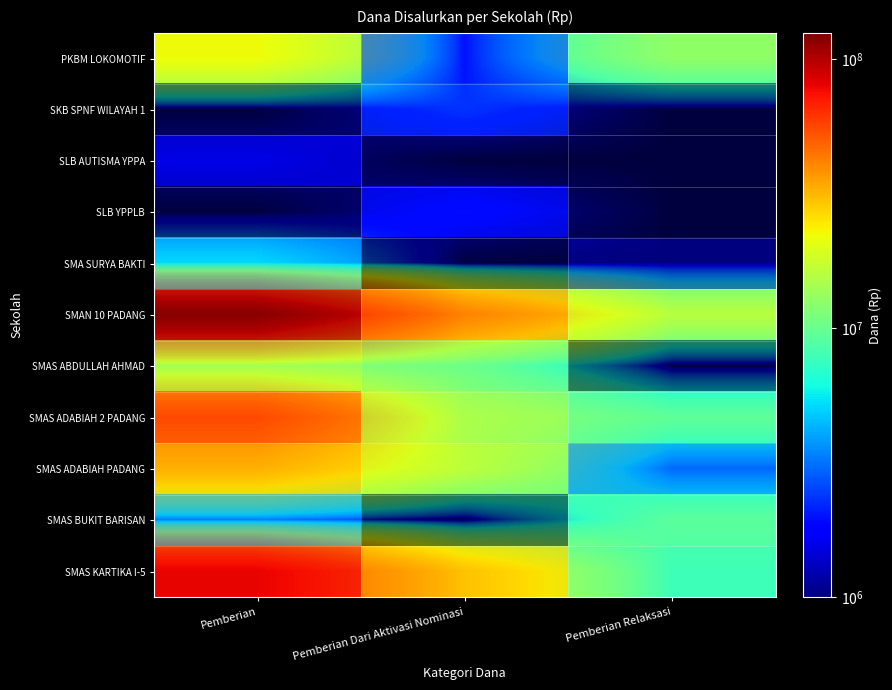

Rank the categories by SLB AUTISMA YPPA value from highest to lowest.

Pemberian, Pemberian Dari Aktivasi Nominasi, Pemberian Relaksasi